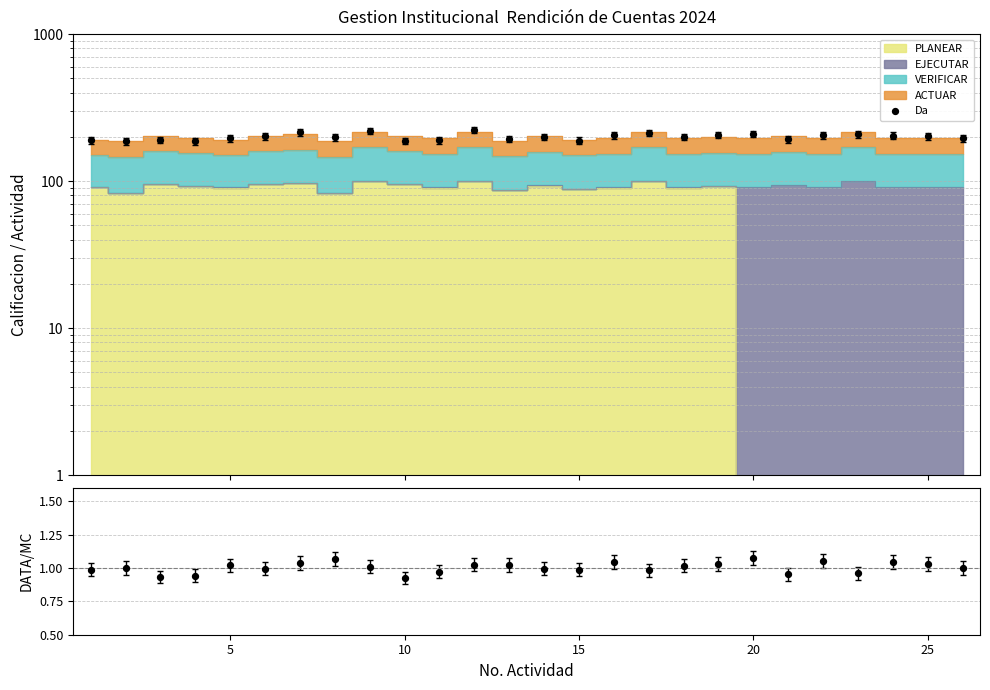

Which series has the widest spread of Y values?

Da